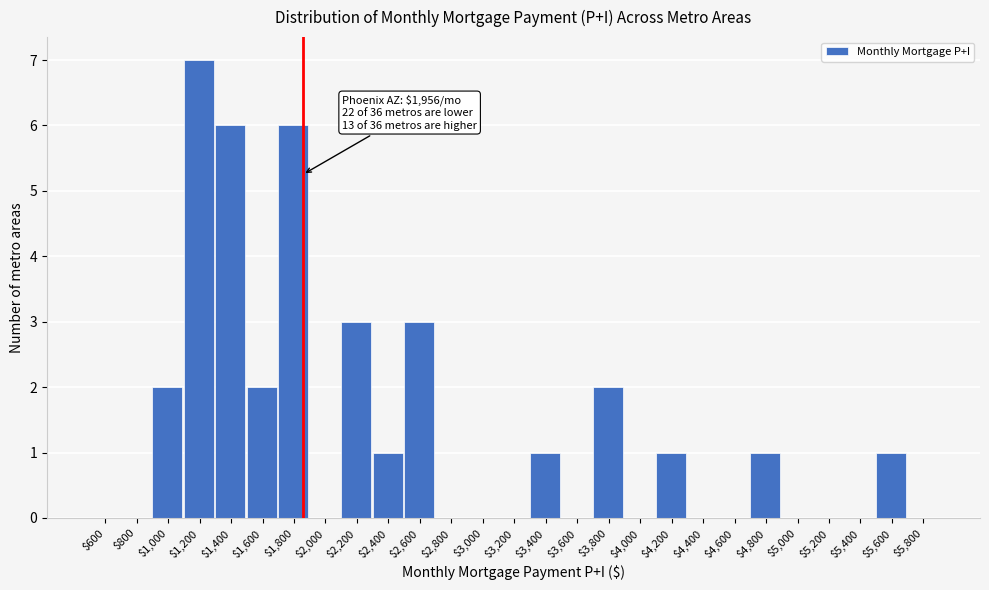

What is the maximum value shown in the chart?

7